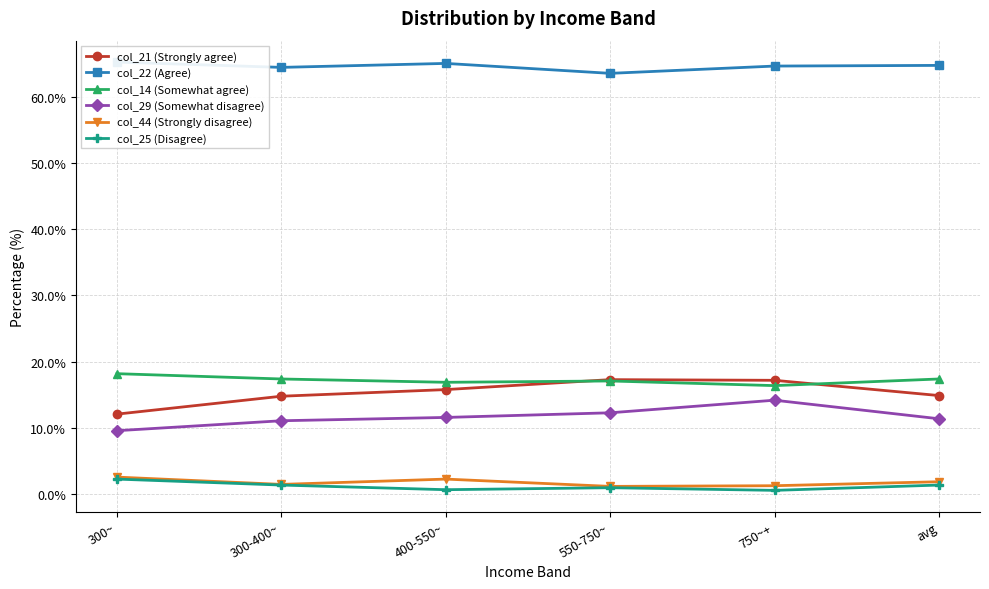

Which series has the widest spread of values?

col_21 (Strongly agree)